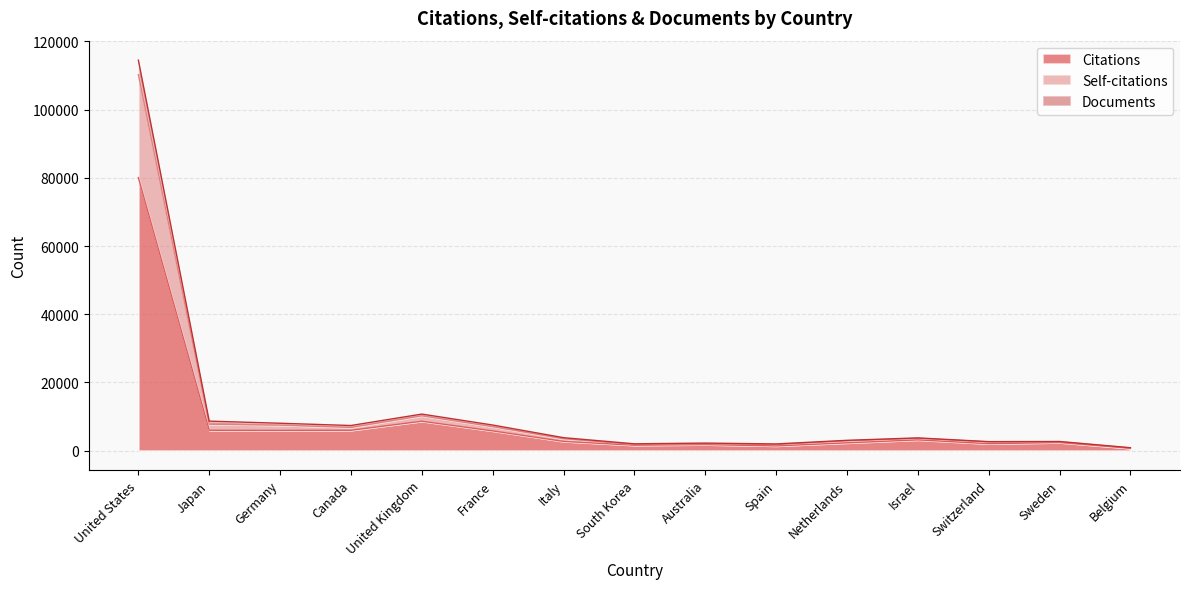

Where is the first local maximum for Self-citations?

United Kingdom